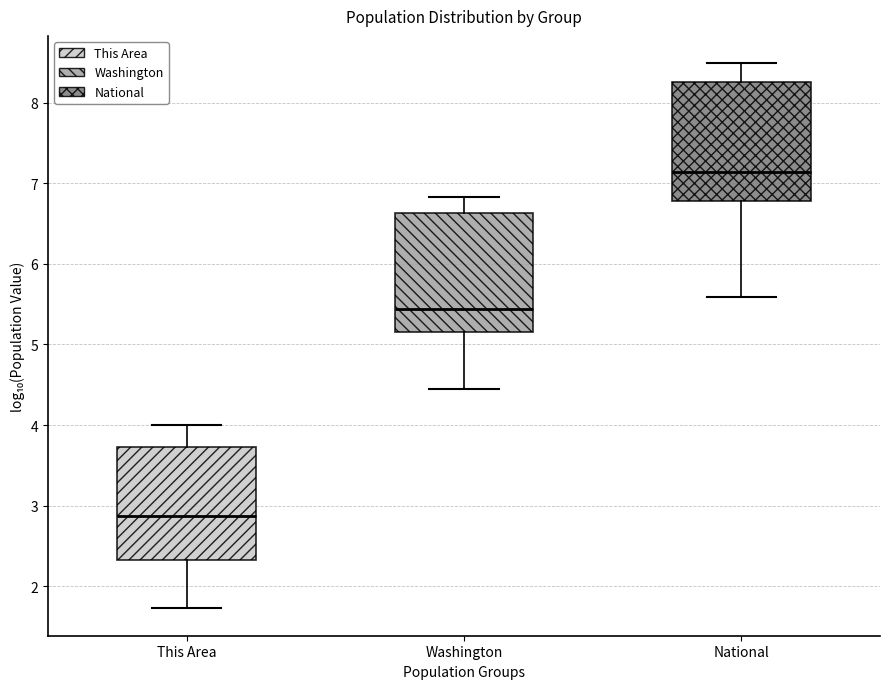

Where does the lower whisker of the box for National end on the y-axis? The values are not printed on the chart, so give them approximately, as read against the axis.

5.6